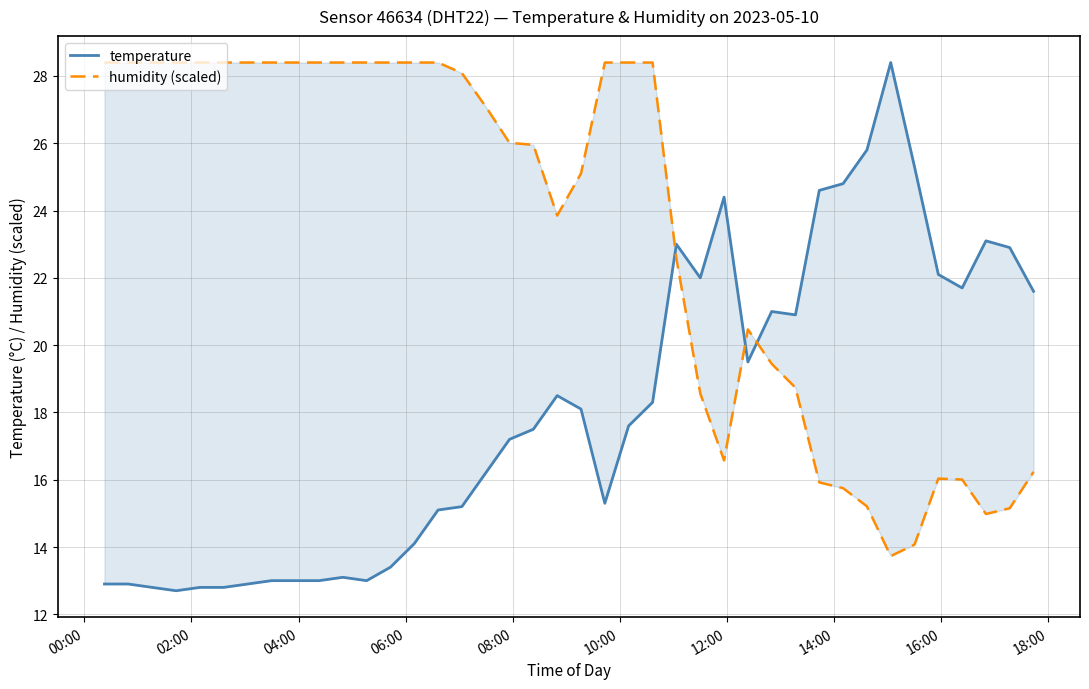

What is the difference between the maximum and second lowest values in the temperature series?

15.6